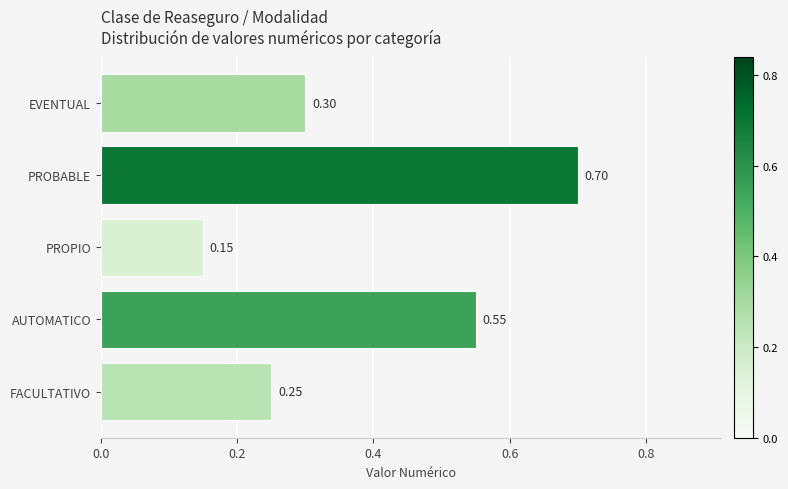

At which label is the value closest to 0?

PROPIO